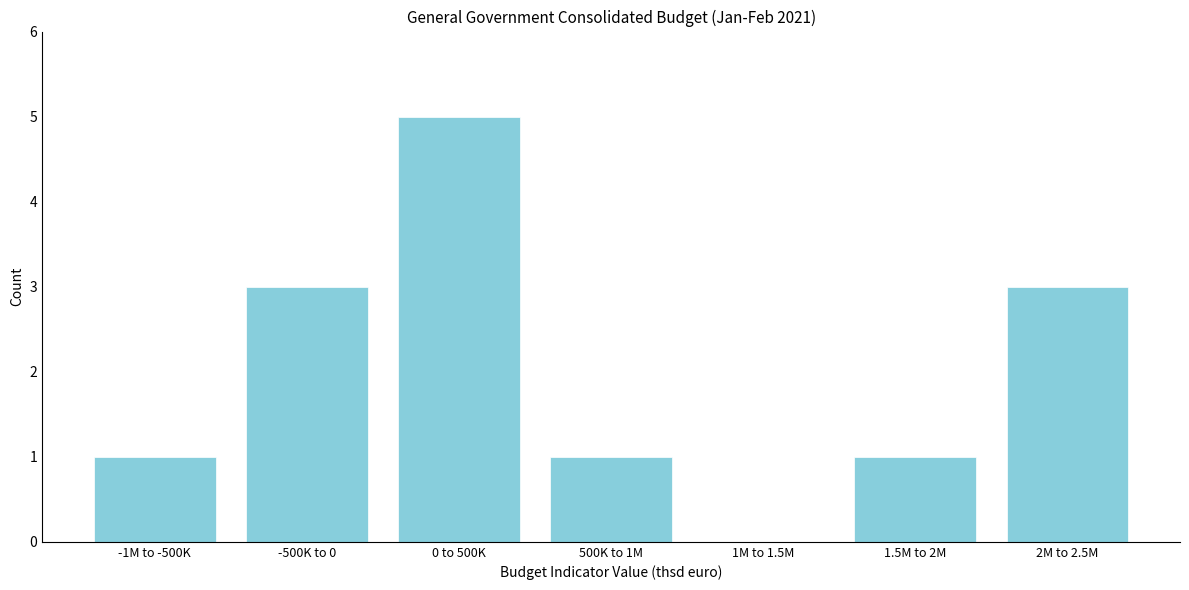

Reading right to left, what are all the values shown in this chart?

2M to 2.5M=3	1.5M to 2M=1	1M to 1.5M=0	500K to 1M=1	0 to 500K=5	-500K to 0=3	-1M to -500K=1